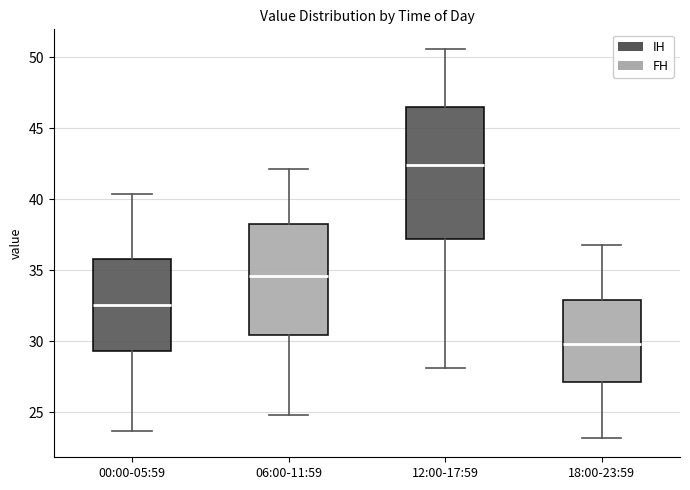

Which box's median line is the highest?

12:00-17:59